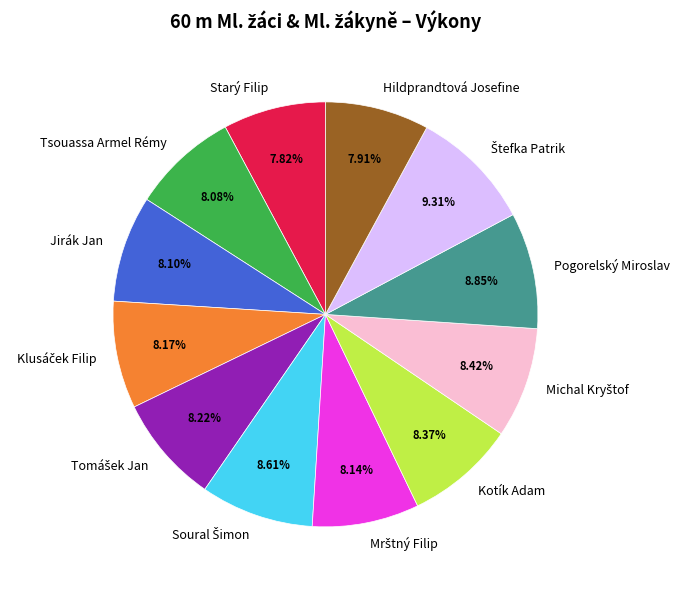

Is Tsouassa Armel Rémy the majority of the pie?

No